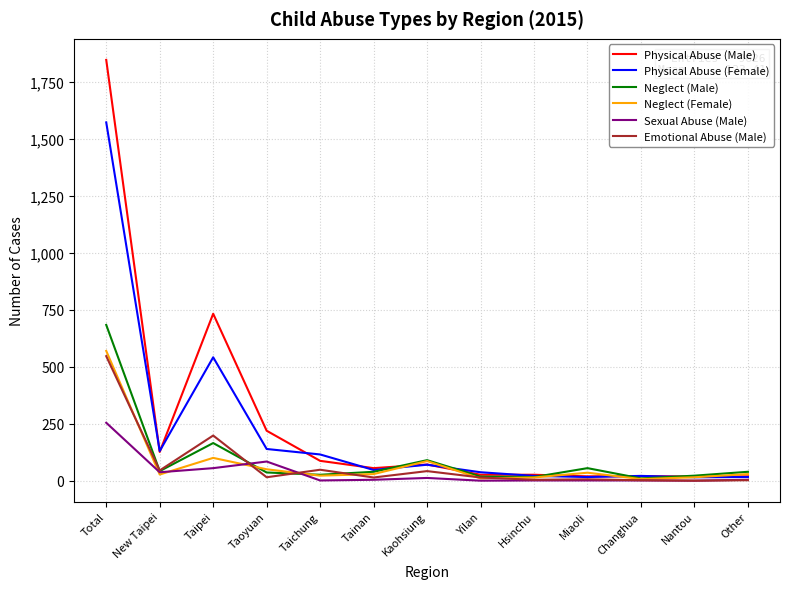

At which label is Physical Abuse (Male) closest to 931?

Taipei